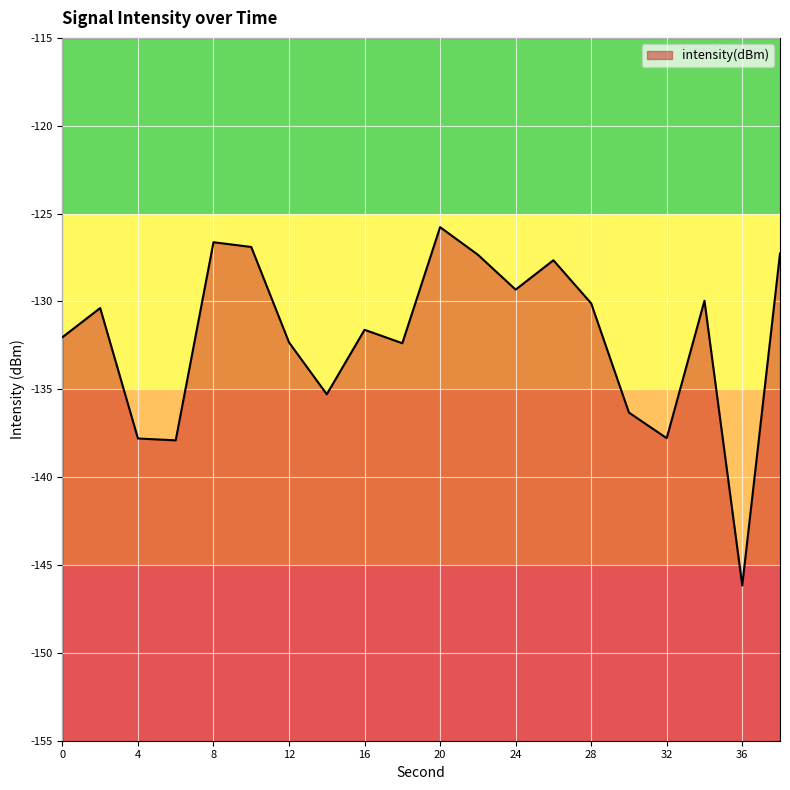

How many data points are above -130?

8